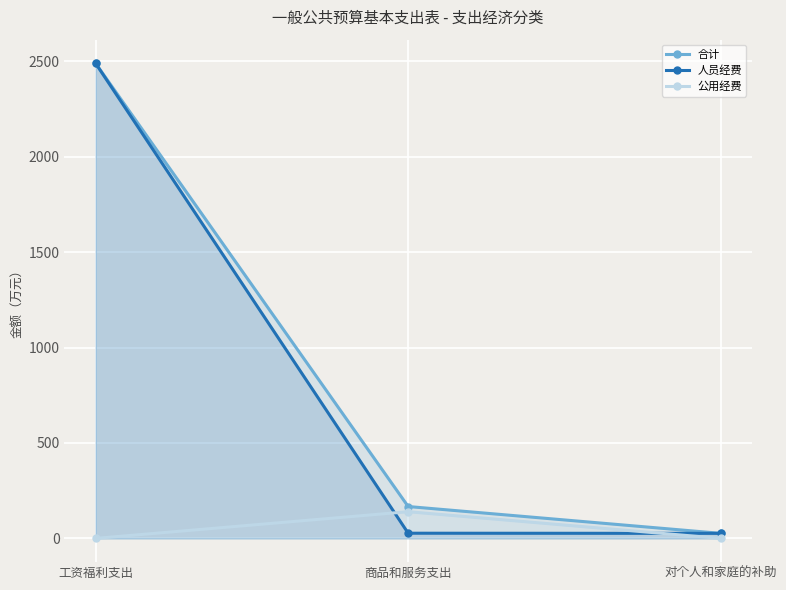

What is the label of the 1st point from the right?

对个人和家庭的补助